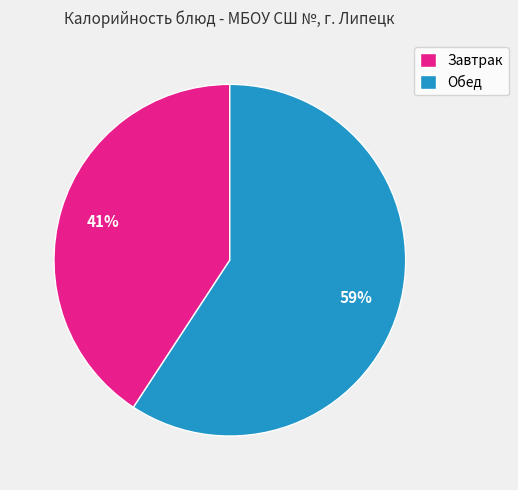

Is it true that Завтрак is 47% of the pie?

False